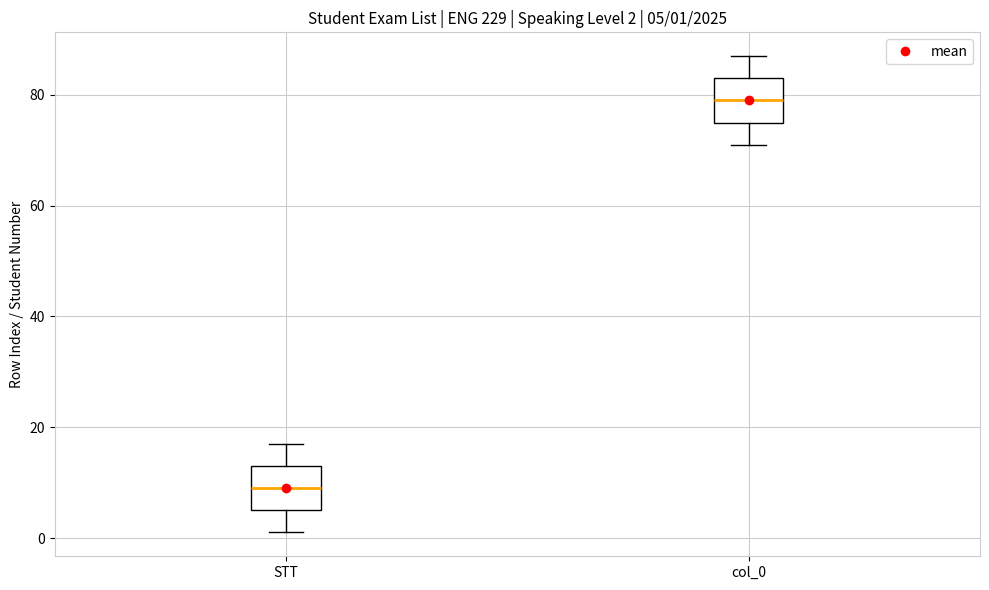

Which box's median line is the highest?

col_0